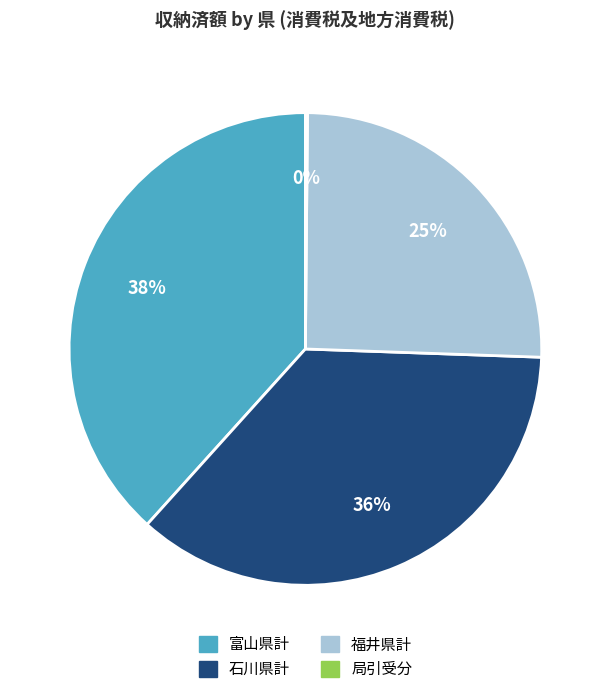

To the nearest percent, what is the difference between the 富山県計 and 石川県計 slice percentages?

2%